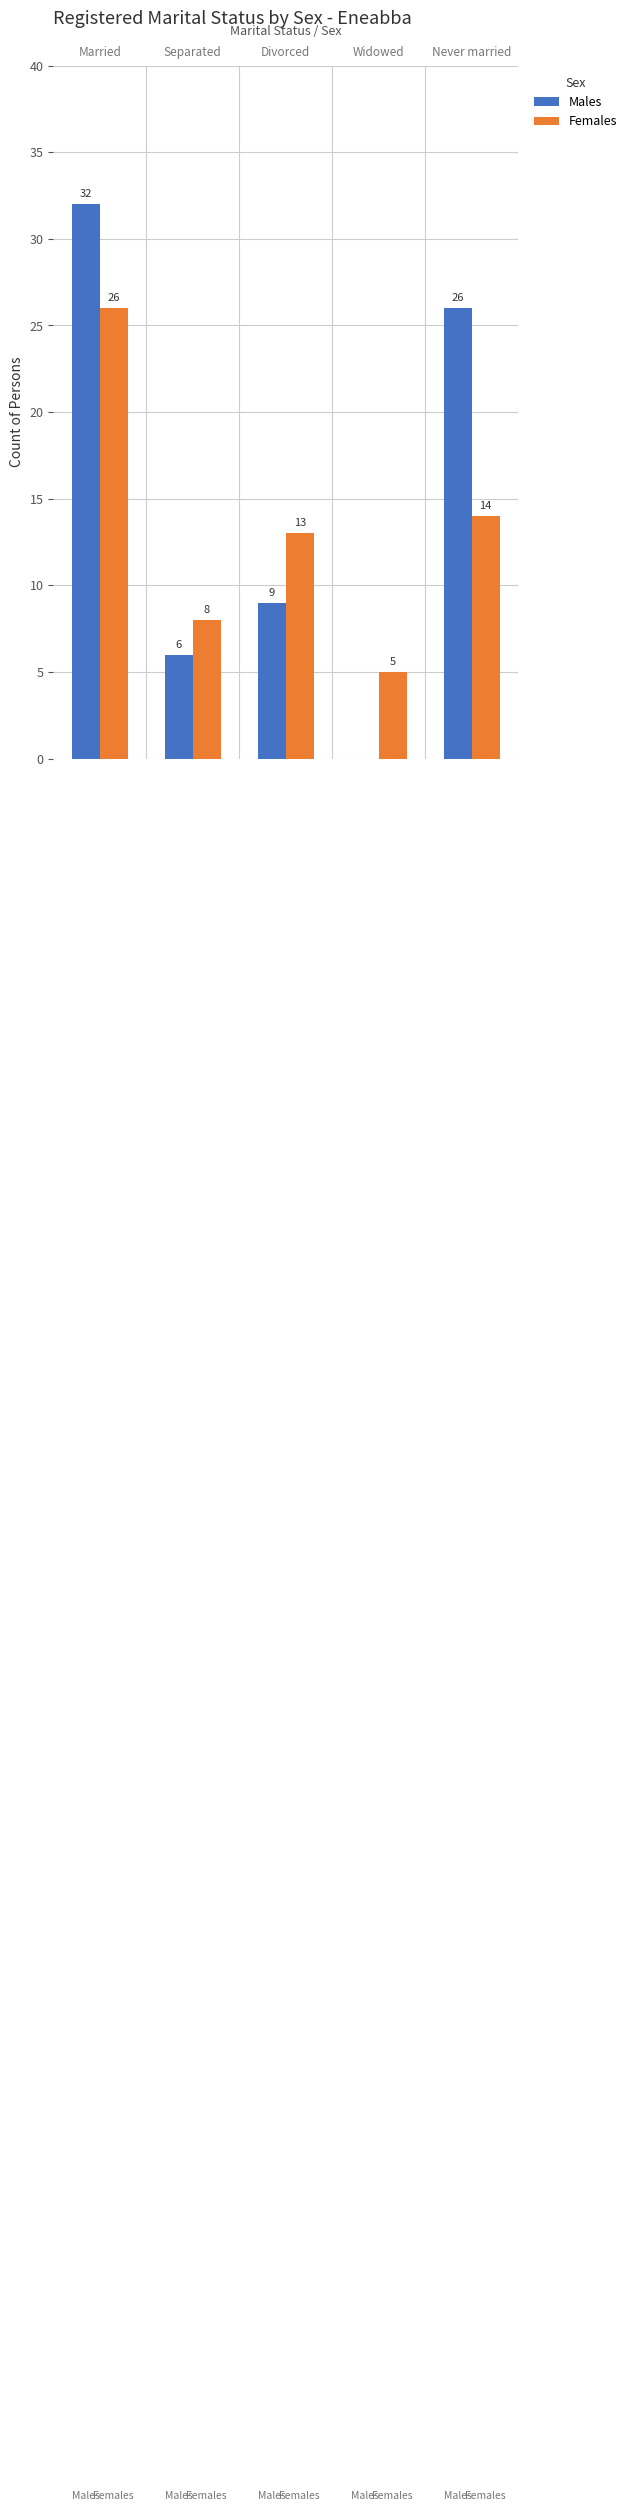

Which series has the largest total across all categories?

Males